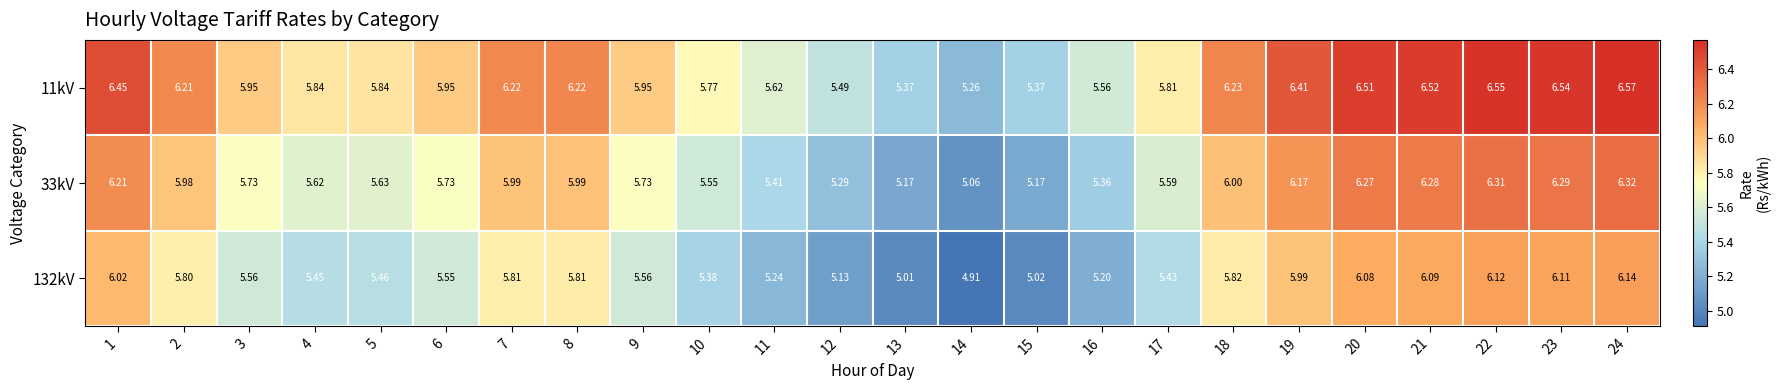

At which category is the sum across all series the highest?

24